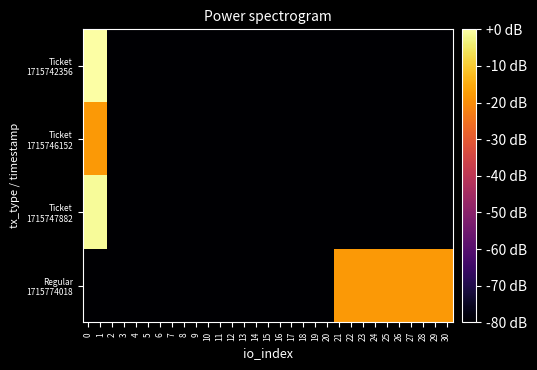

What is the spread (max minus min) of values at 1?

80.0